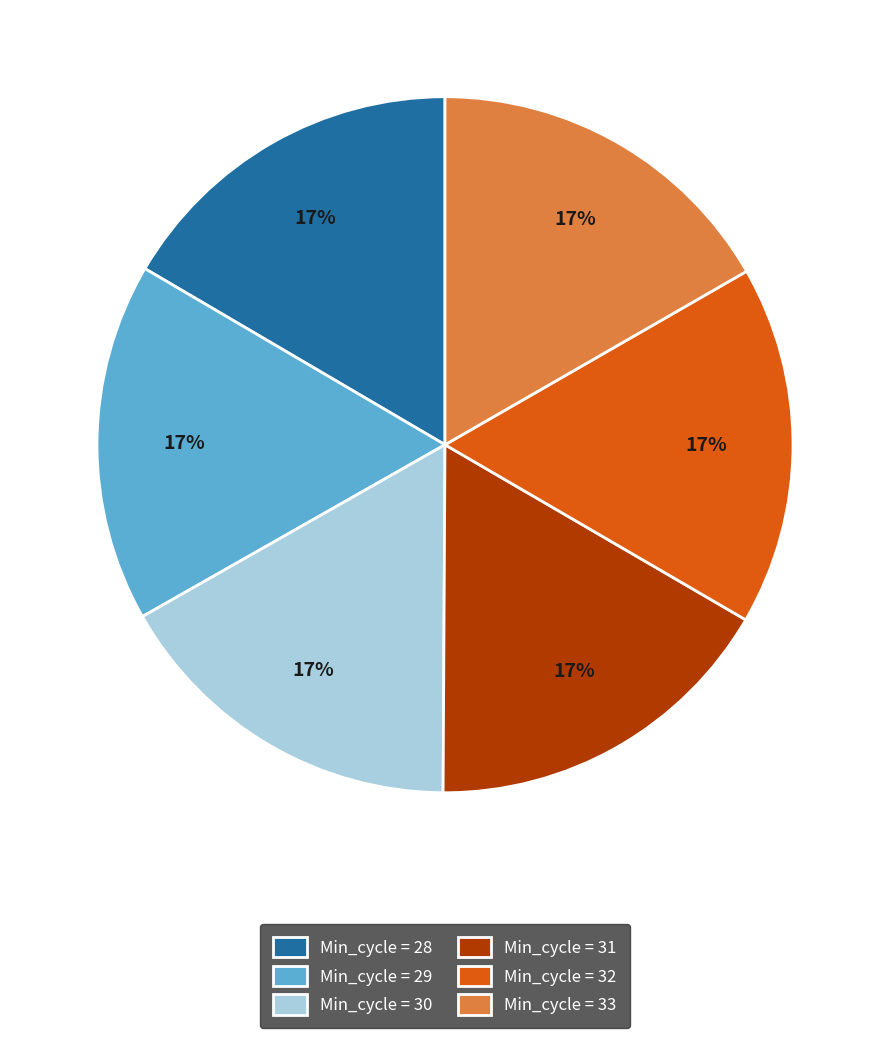

Is the sum of Min_cycle = 30 and Min_cycle = 33 greater than half?

No